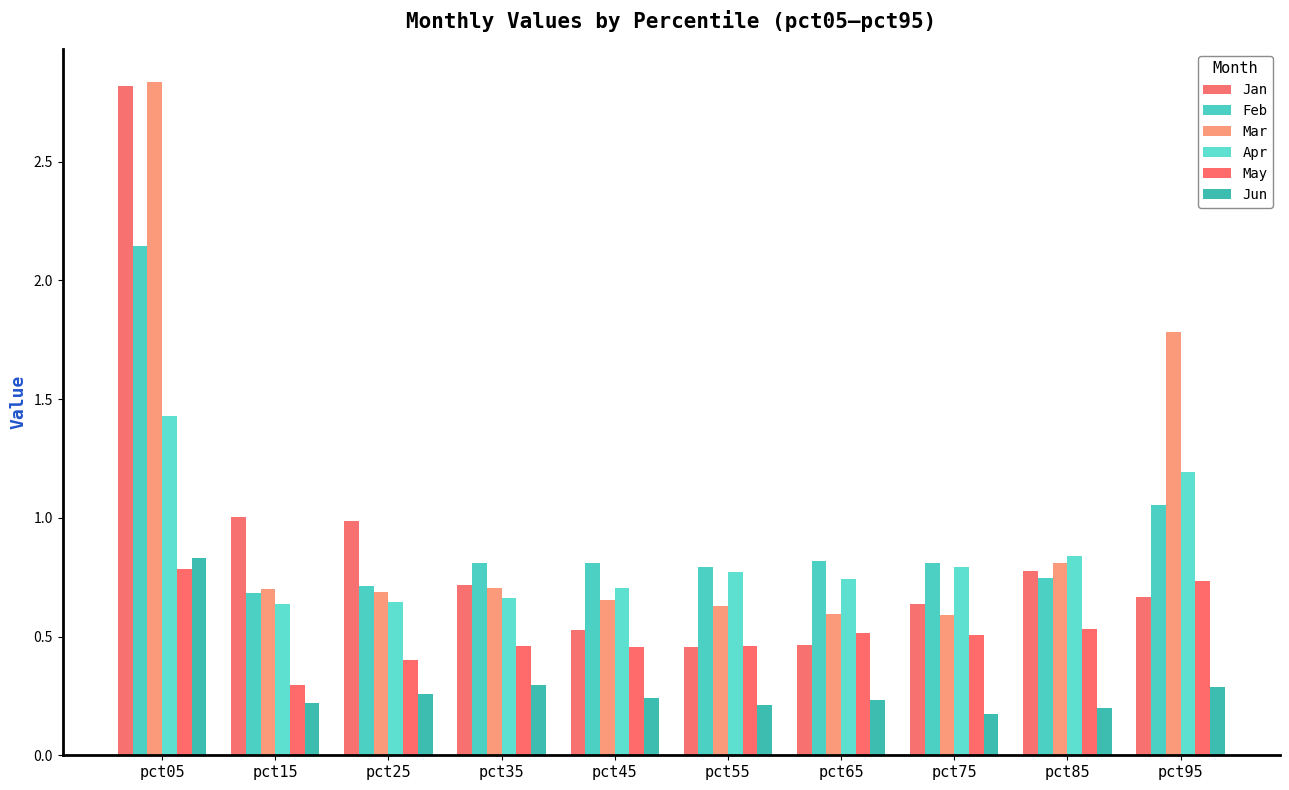

Reading left to right, list all the values displayed in this chart.

Jan: 2.8	1.0	1.0	0.7	0.5	0.5	0.5	0.6	0.8	0.7
Feb: 2.1	0.7	0.7	0.8	0.8	0.8	0.8	0.8	0.7	1.1
Mar: 2.8	0.7	0.7	0.7	0.7	0.6	0.6	0.6	0.8	1.8
Apr: 1.4	0.6	0.6	0.7	0.7	0.8	0.7	0.8	0.8	1.2
May: 0.8	0.3	0.4	0.5	0.5	0.5	0.5	0.5	0.5	0.7
Jun: 0.8	0.2	0.3	0.3	0.2	0.2	0.2	0.2	0.2	0.3